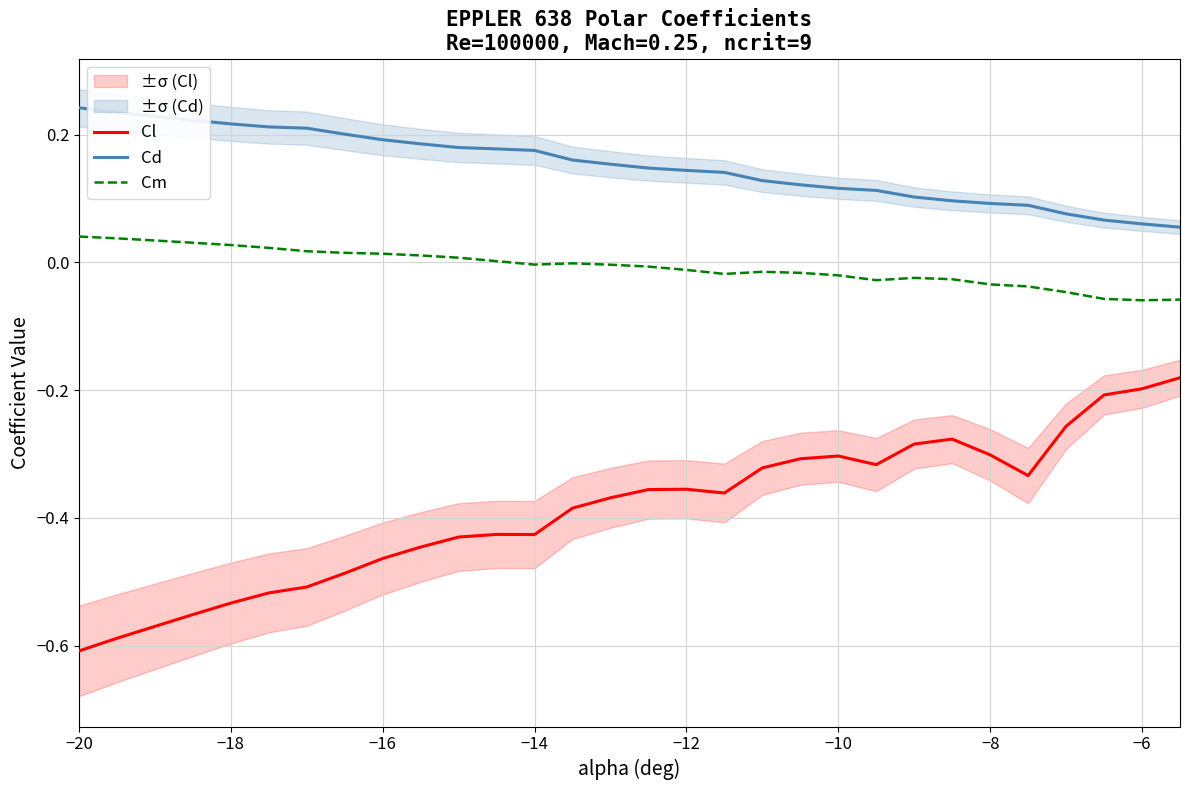

True or false: Cm and Cl intersect in this chart.

False